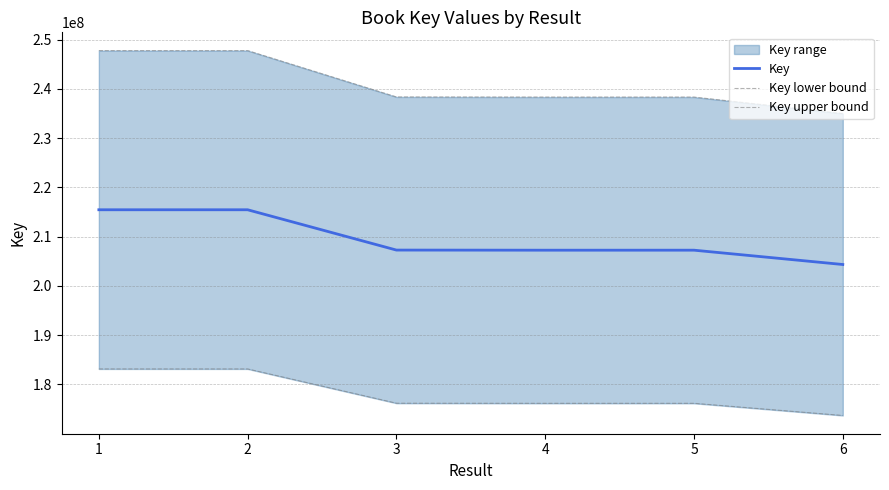

At how many categories does at least one series exceed 222175789?

6